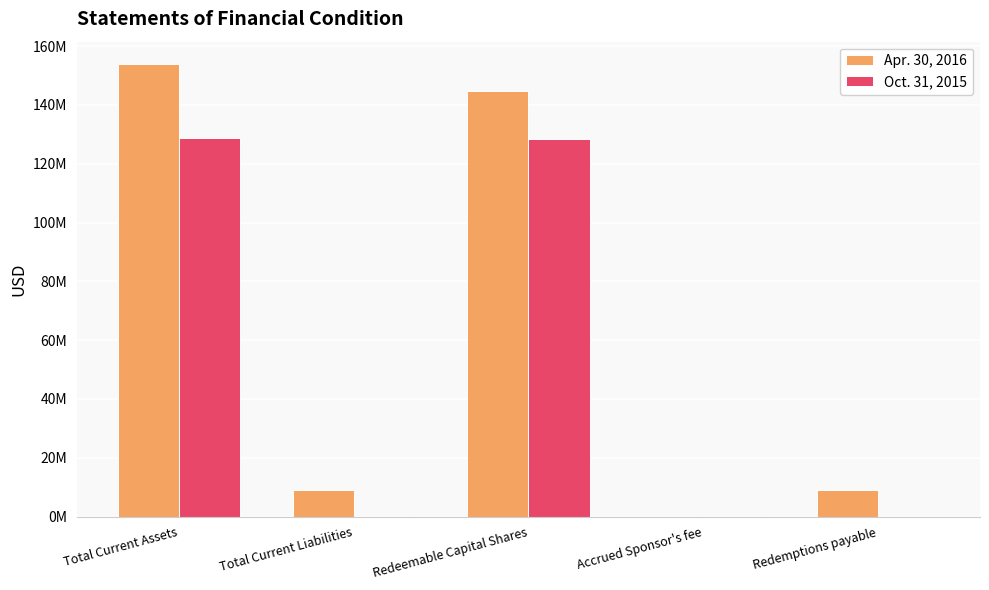

What is the maximum value for Oct. 31, 2015?

128613360